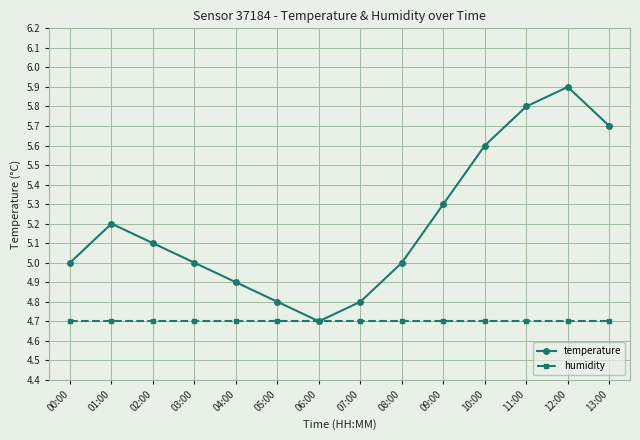

Reading left to right, extract all data points from this chart.

temperature: 5.0	5.2	5.1	5.0	4.9	4.8	4.7	4.8	5.0	5.3	5.6	5.8	5.9	5.7
humidity: 4.7	4.7	4.7	4.7	4.7	4.7	4.7	4.7	4.7	4.7	4.7	4.7	4.7	4.7